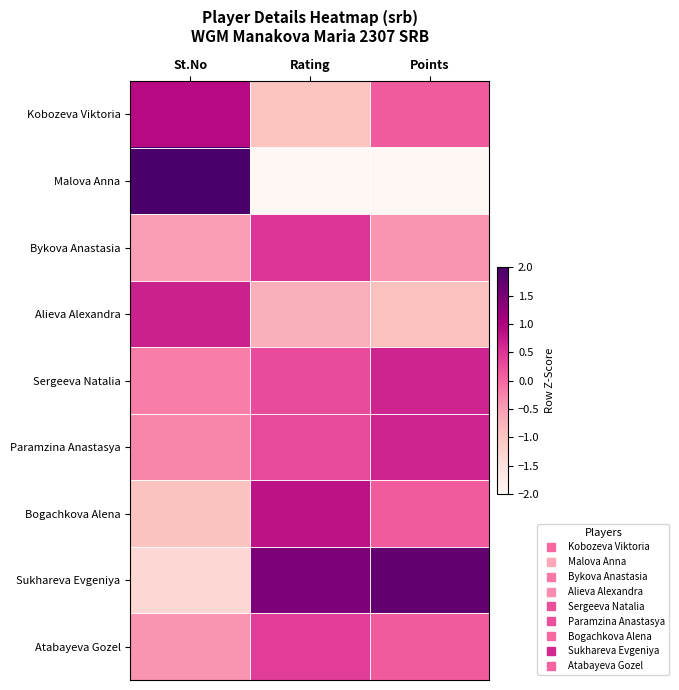

Rank the series by their maximum value, from highest to lowest.

Malova Anna, Sukhareva Evgeniya, Kobozeva Viktoria, Bogachkova Alena, Alieva Alexandra, Sergeeva Natalia, Paramzina Anastasya, Bykova Anastasia, Atabayeva Gozel